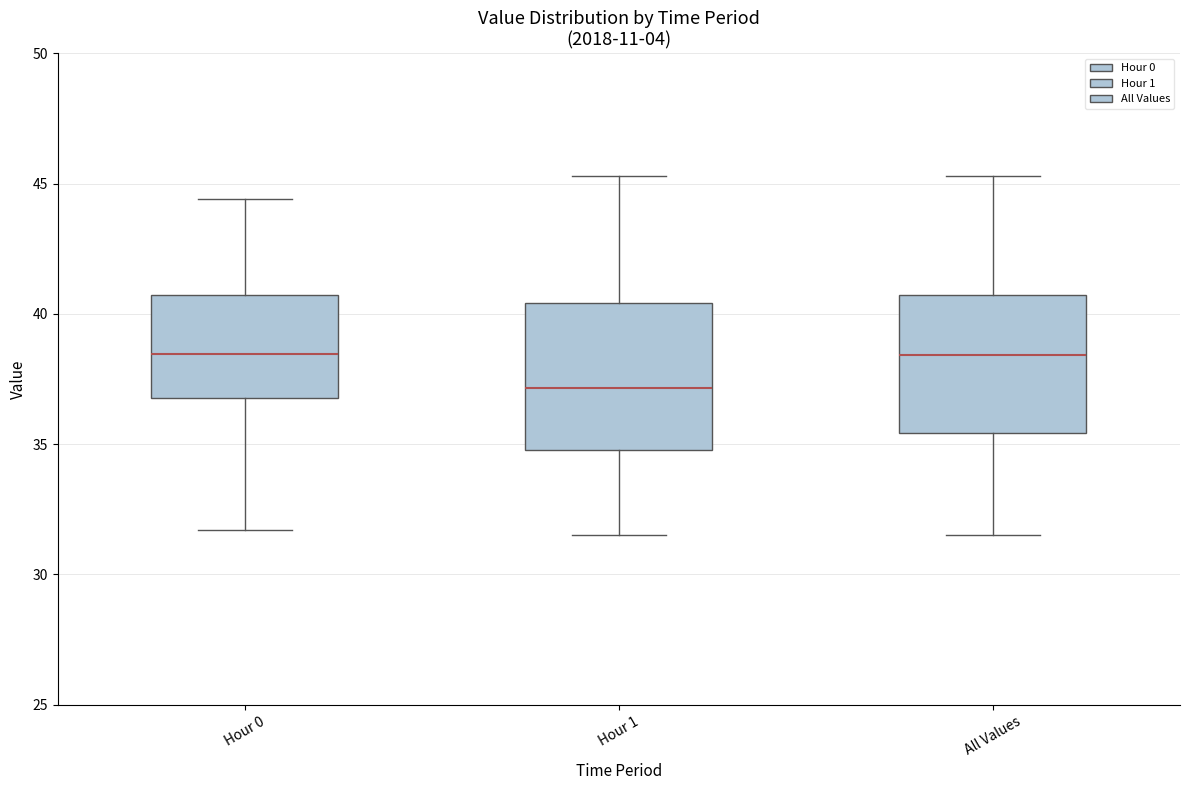

Reading left to right, read every box against the y-axis: the position of its median line, the range the box covers, and the ends of its whiskers. The values are not printed on the chart, so give them approximately, as read against the axis.

Hour 0: median 38.5, box 37.0 to 40.5, whiskers 31.5 to 44.5
Hour 1: median 37.0, box 35.0 to 40.5, whiskers 31.5 to 45.5
All Values: median 38.5, box 35.5 to 40.5, whiskers 31.5 to 45.5